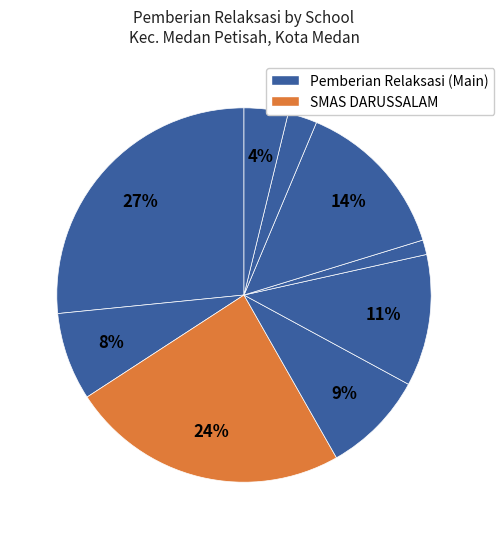

How many segments does this pie chart have?

9